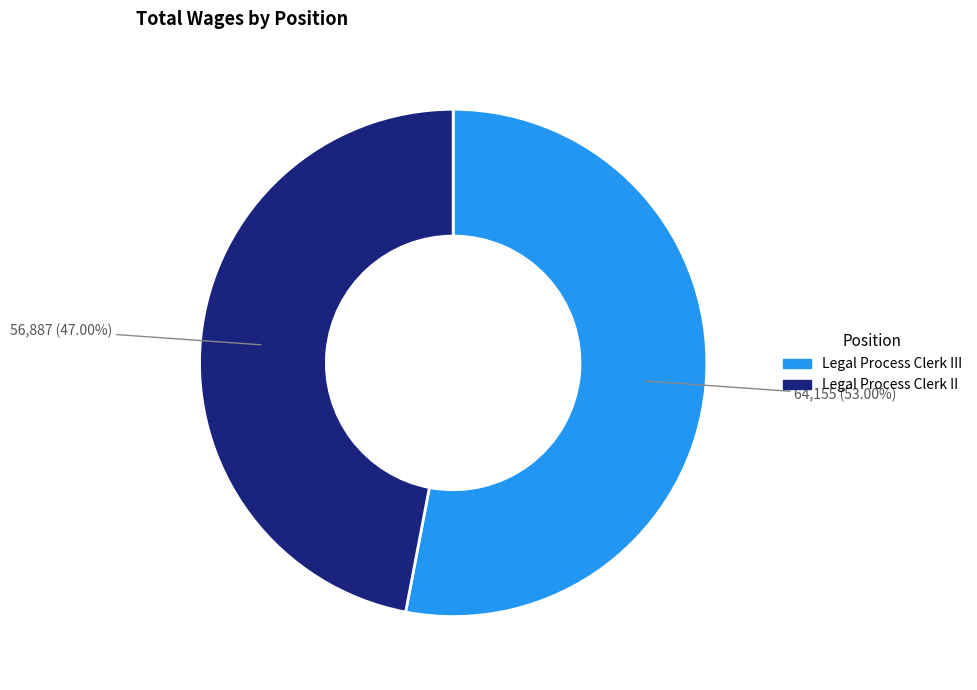

The Legal Process Clerk II slice represents 61% of the pie. True or false?

False